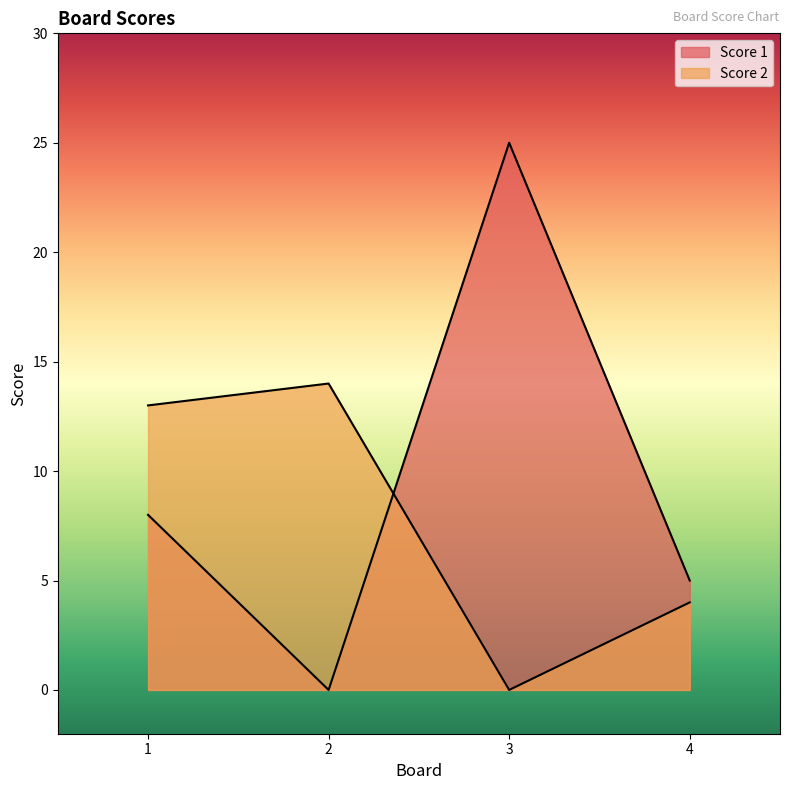

True or false: Score 2 has a value of 5 at 4.

False